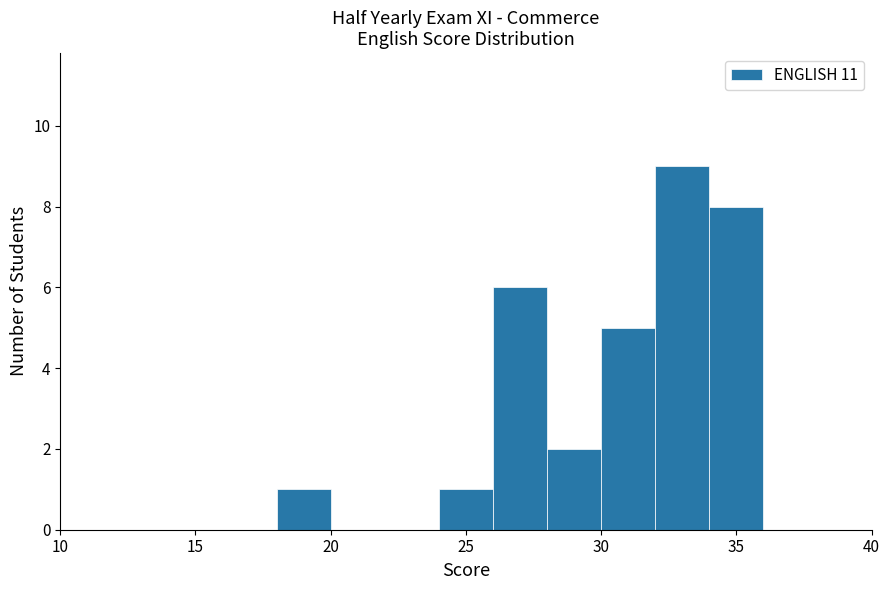

Which range on the x-axis has the tallest bar?

32 to 34